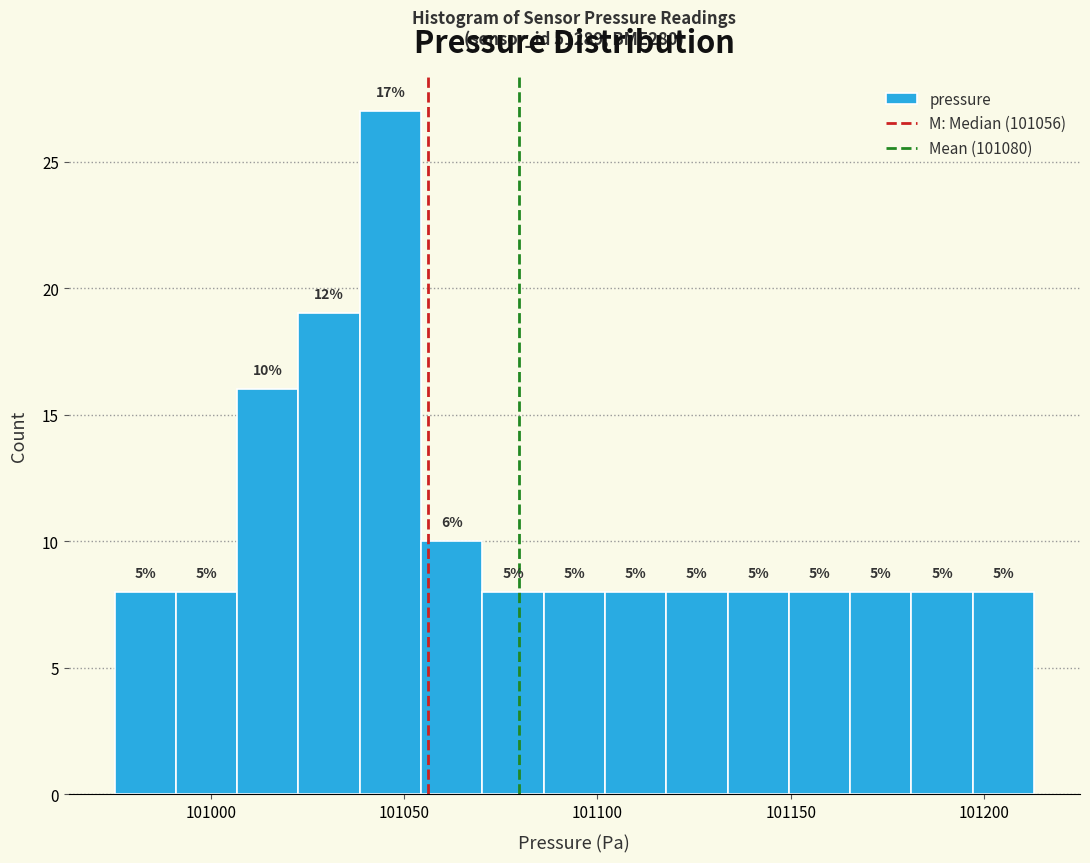

Read against the x-axis, roughly where is the centre of the tallest bar?

101045